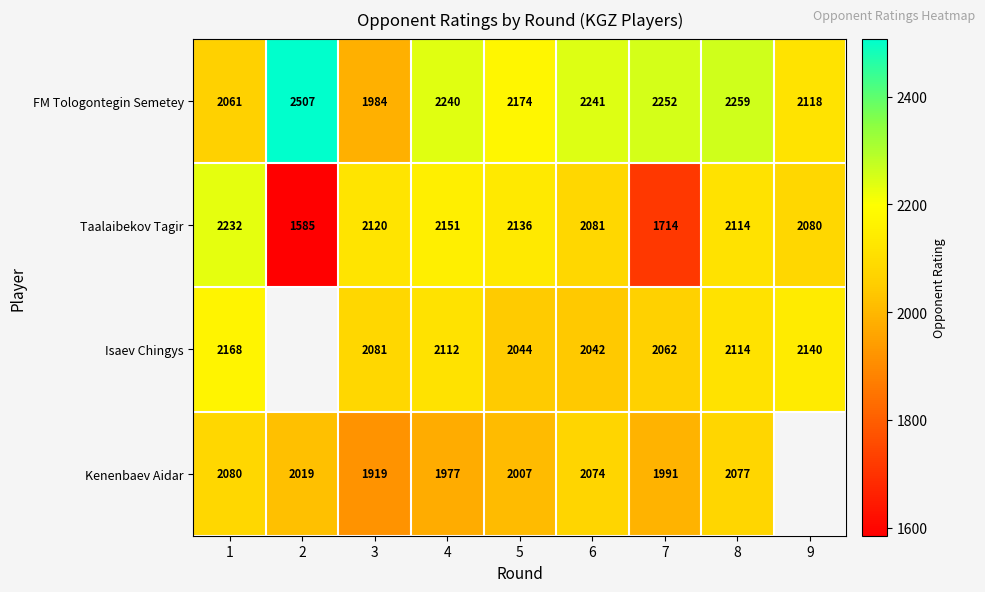

At which category is the sum across all series the highest?

8